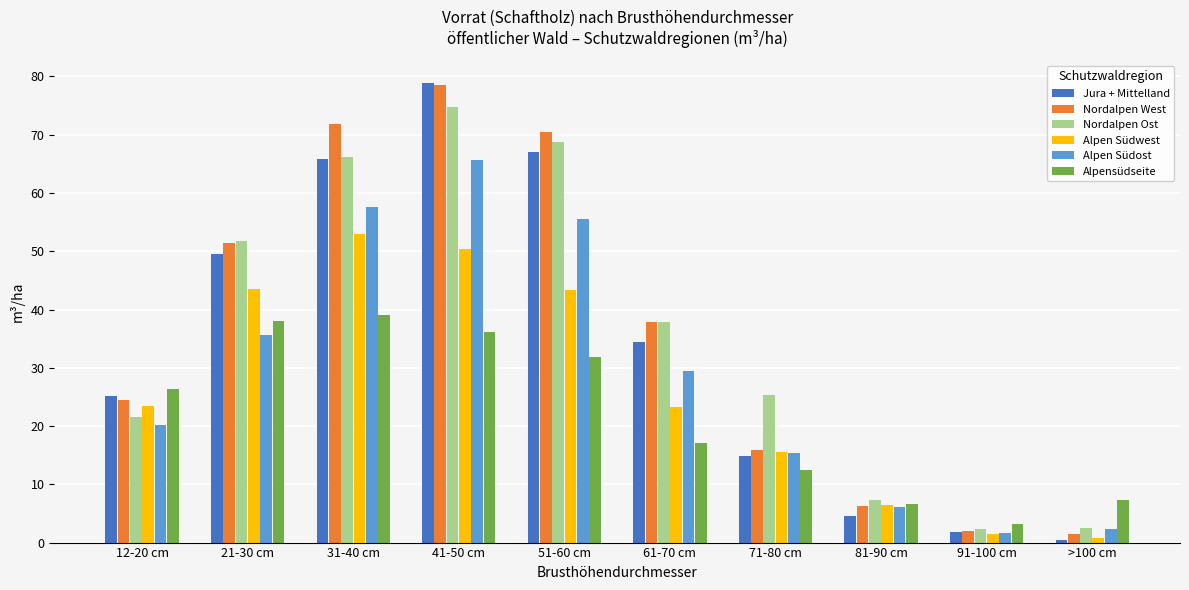

The Alpen Südwest series shows 50.3 at 41-50 cm. True or false?

True